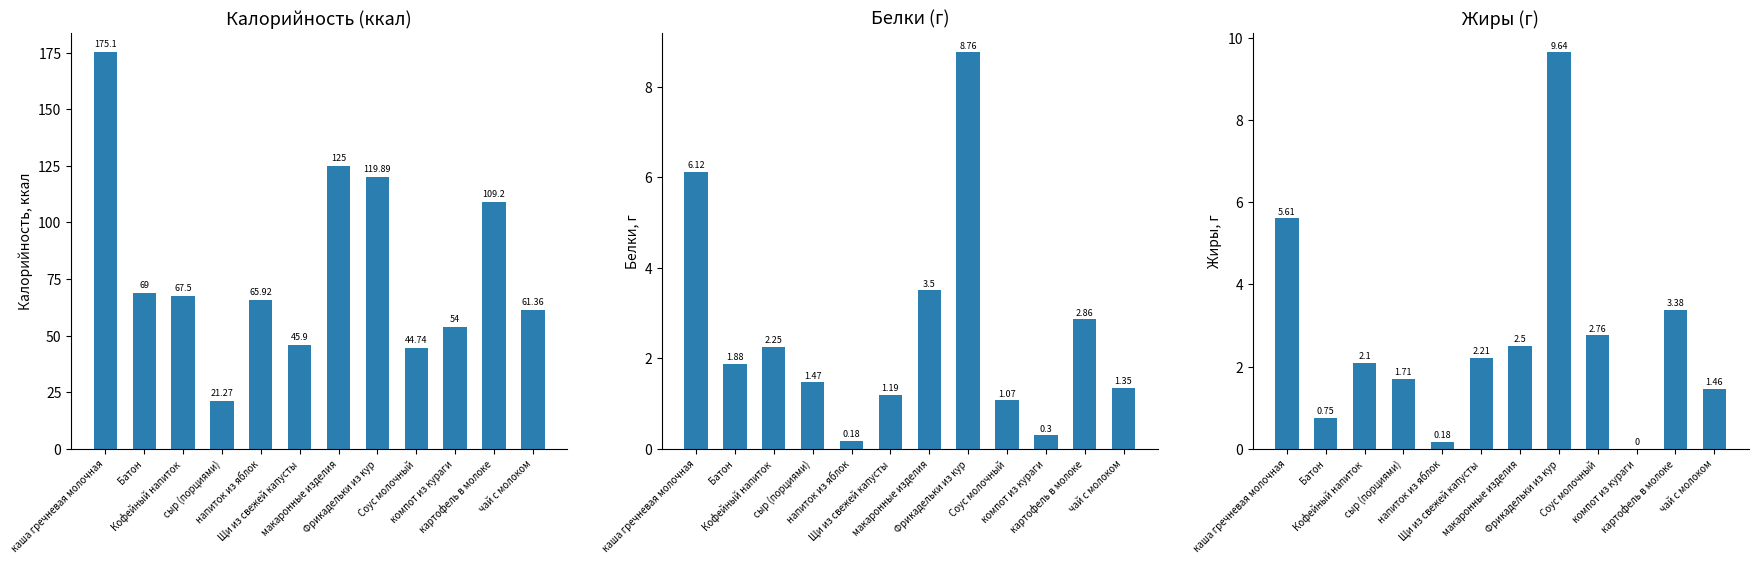

Are the bars horizontal?

No